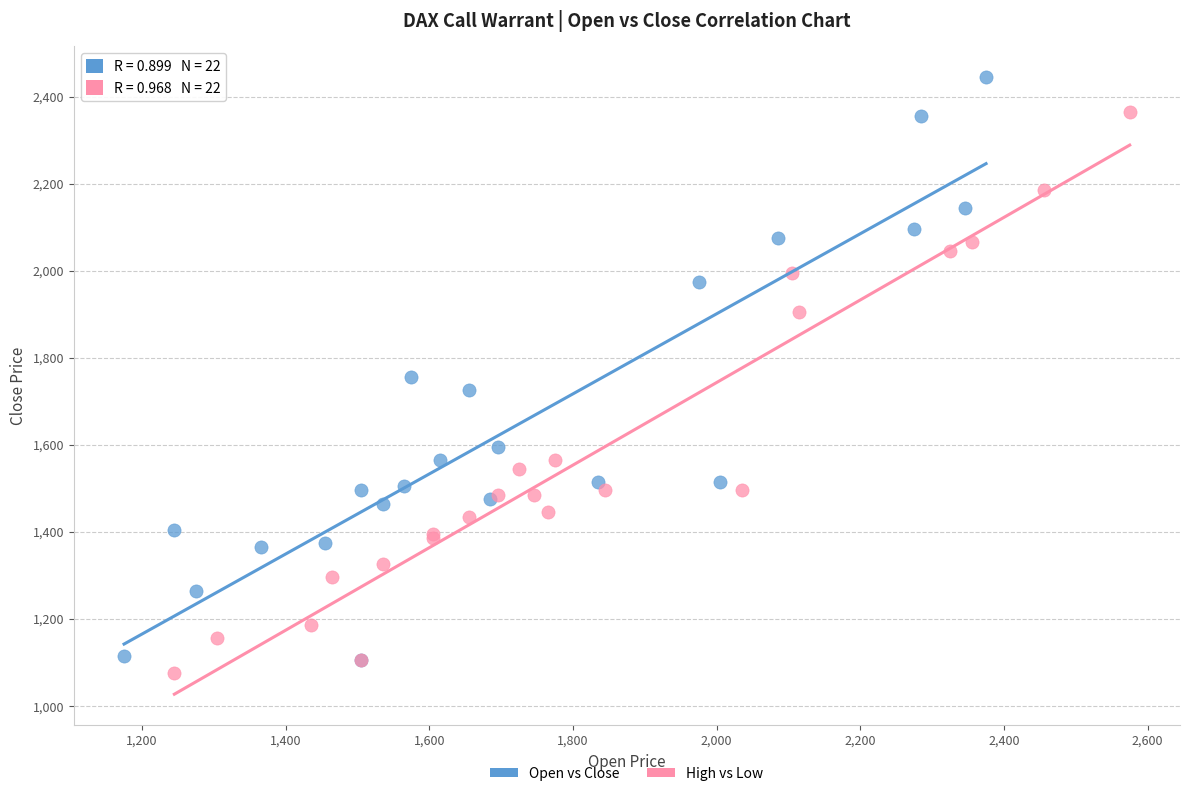

Which series has the widest spread of Y values?

Open vs Close